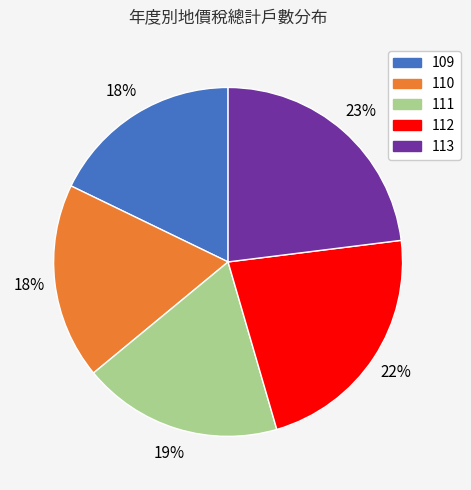

Is 112 the majority of the pie?

No